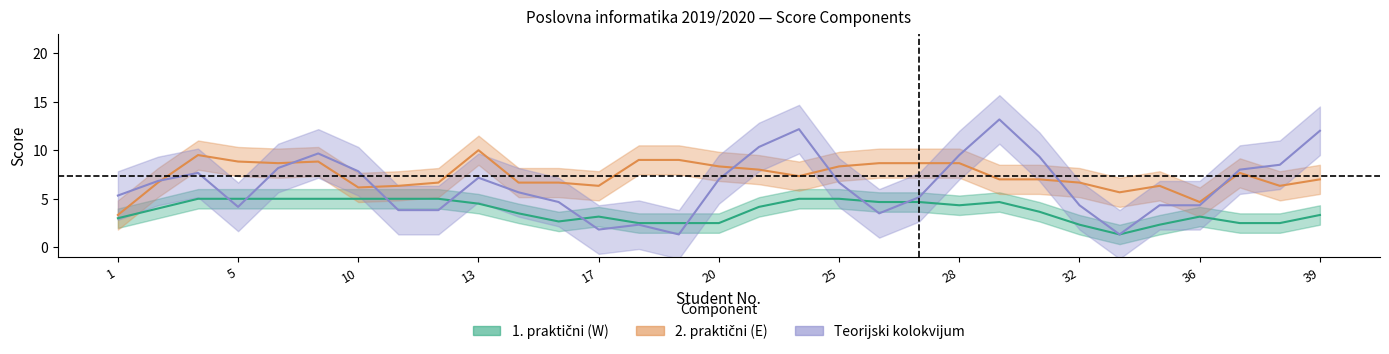

How many distinct data groups are displayed?

3